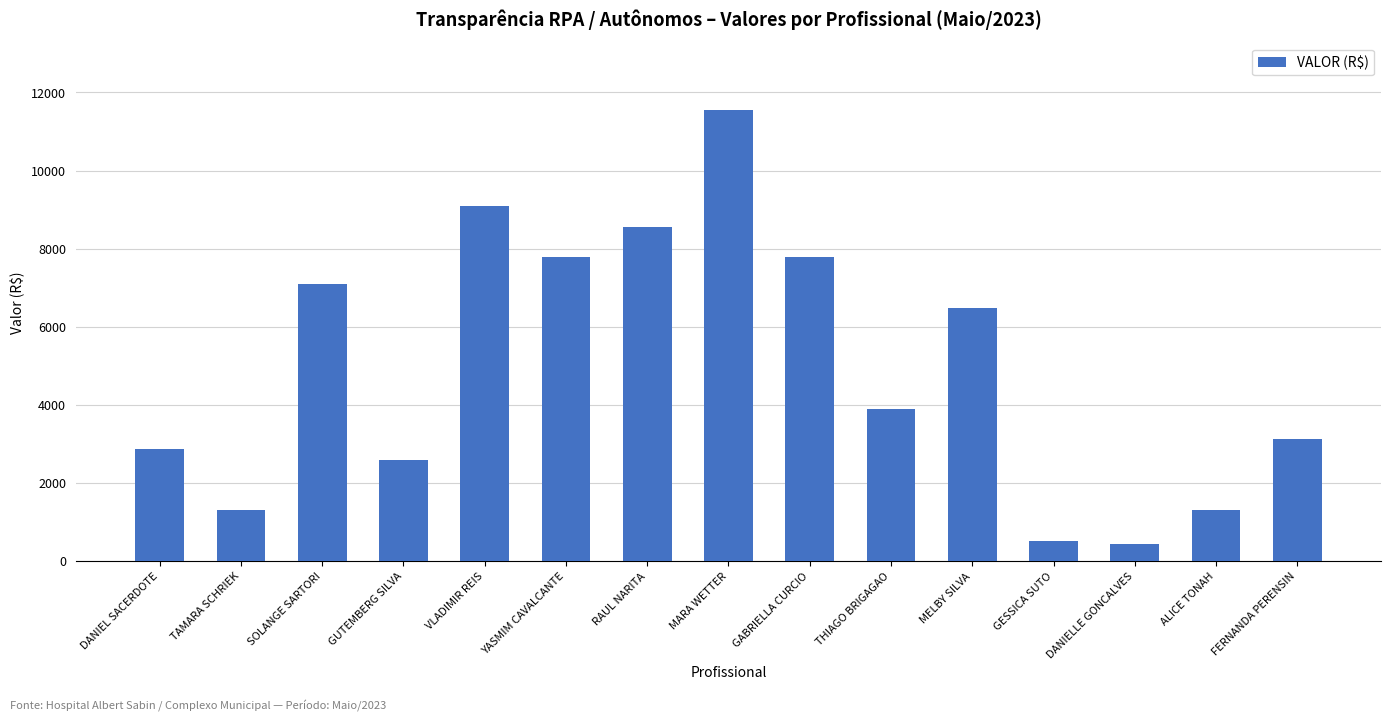

What is the difference between the values at GESSICA SUTO and MARA WETTER?

11044.5